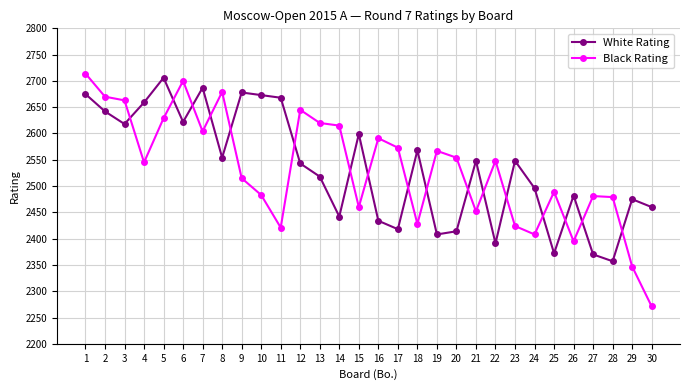

How many series are shown in this chart?

2